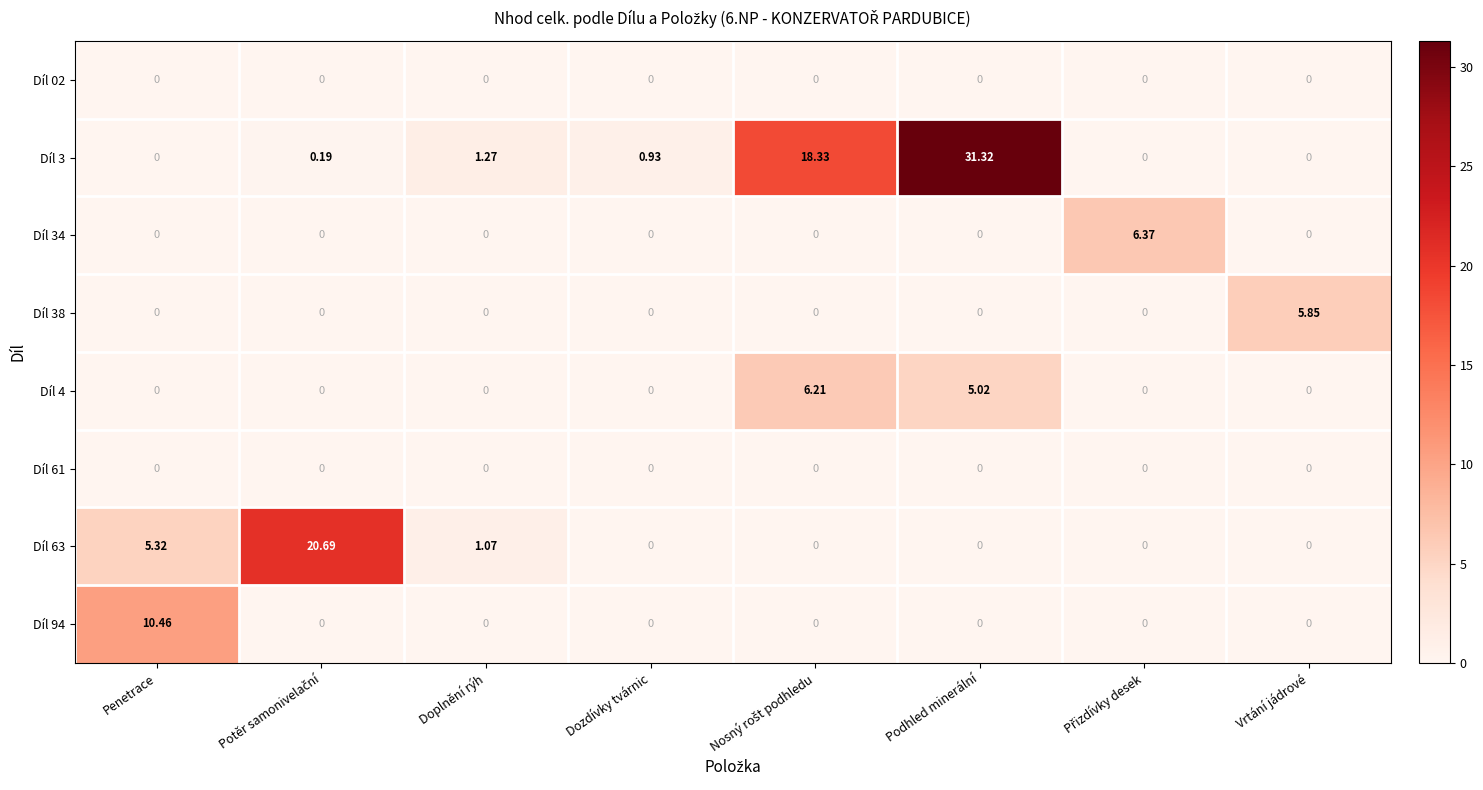

Which label corresponds to the largest value in the chart?

Podhled minerální